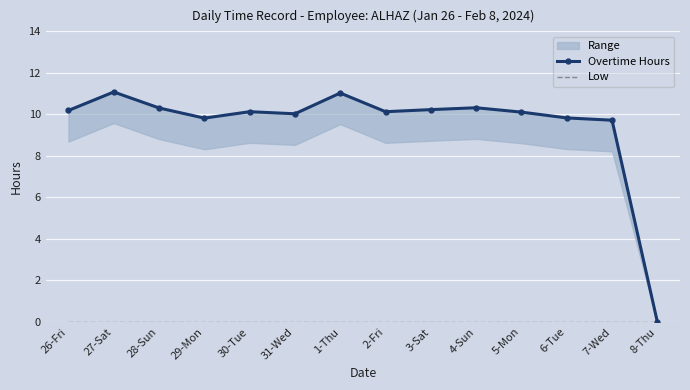

What position from the right is 26-Fri?

14